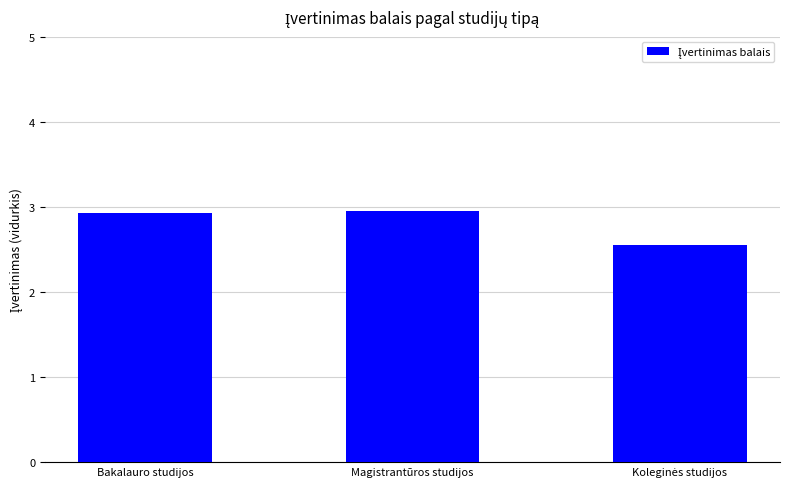

What is the label of the 1st bar from the left?

Bakalauro studijos